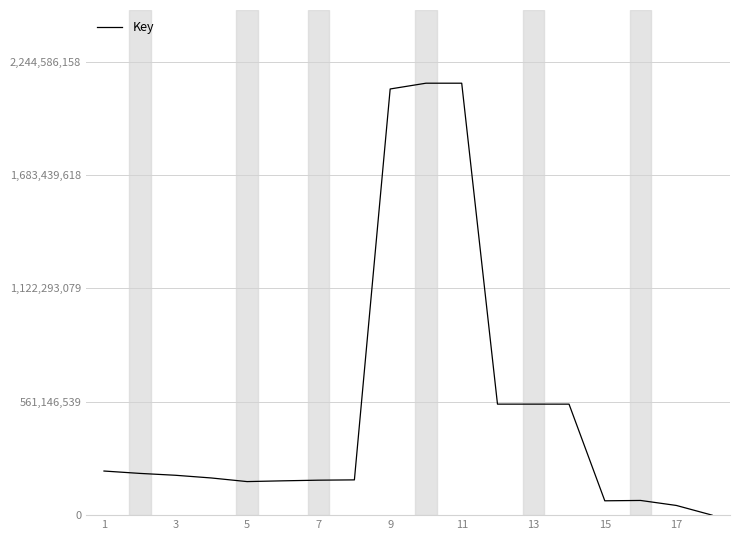

What is the difference between the maximum and minimum values?

2137698003